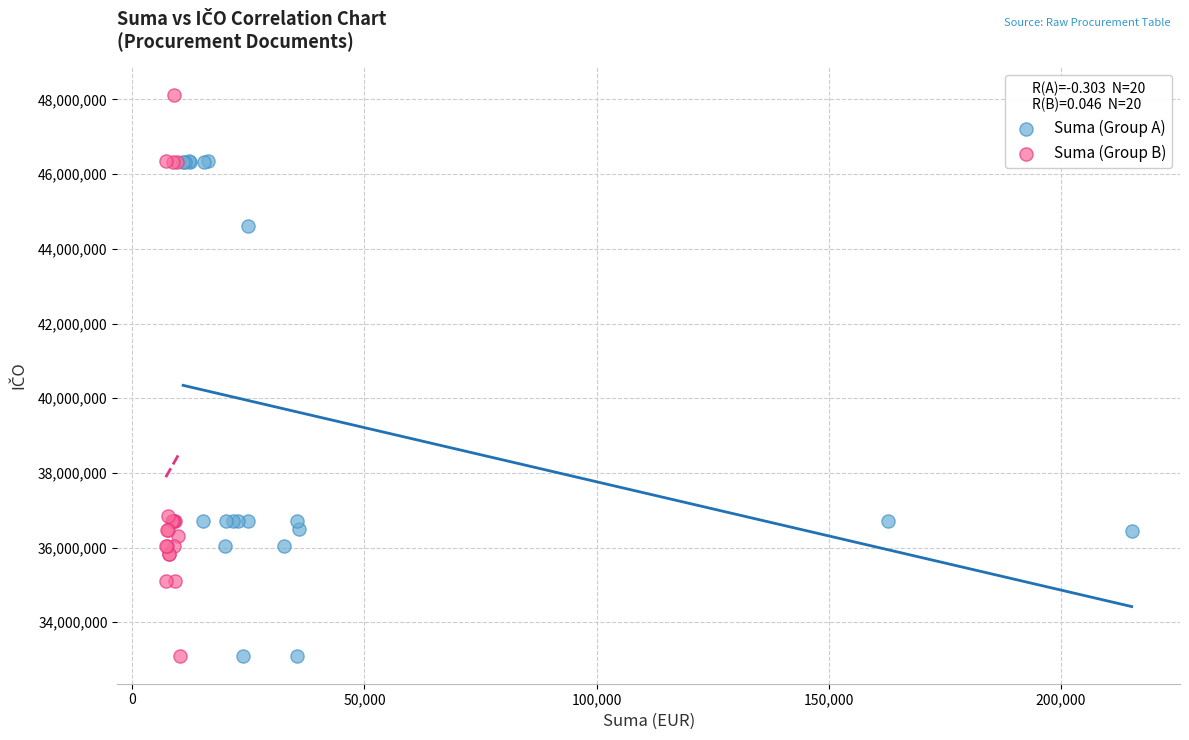

Which series has the widest spread of Y values?

Suma (Group B)